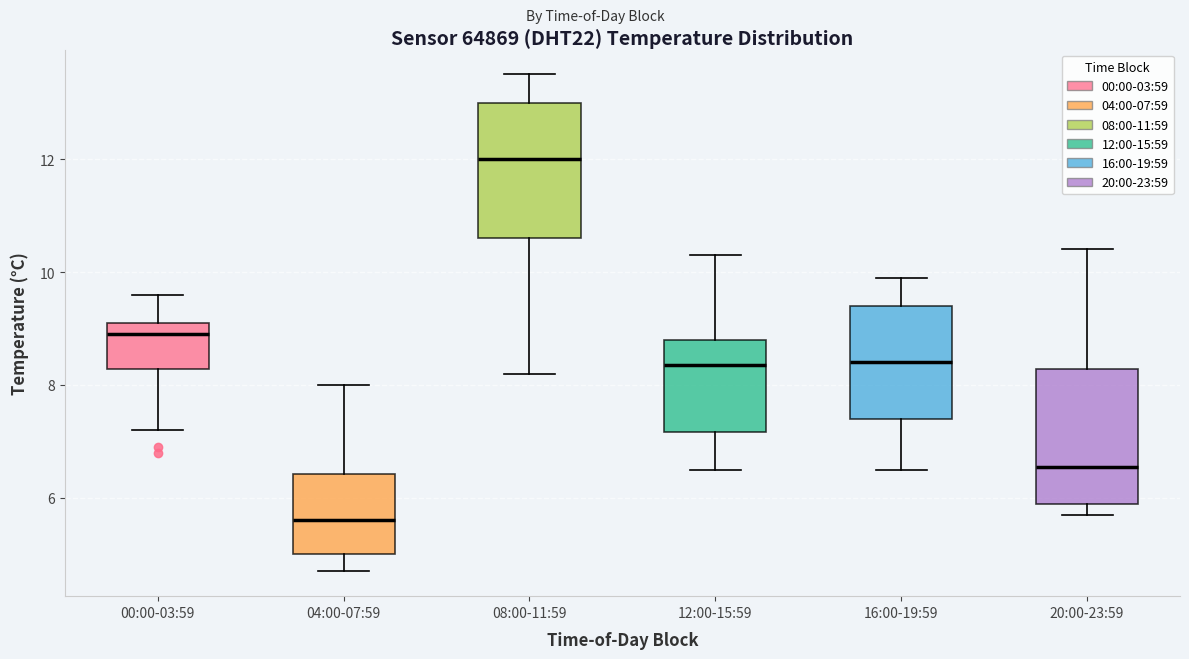

Where is the upper edge of the box for 20:00-23:59 on the y-axis? The values are not printed on the chart, so give them approximately, as read against the axis.

8.2